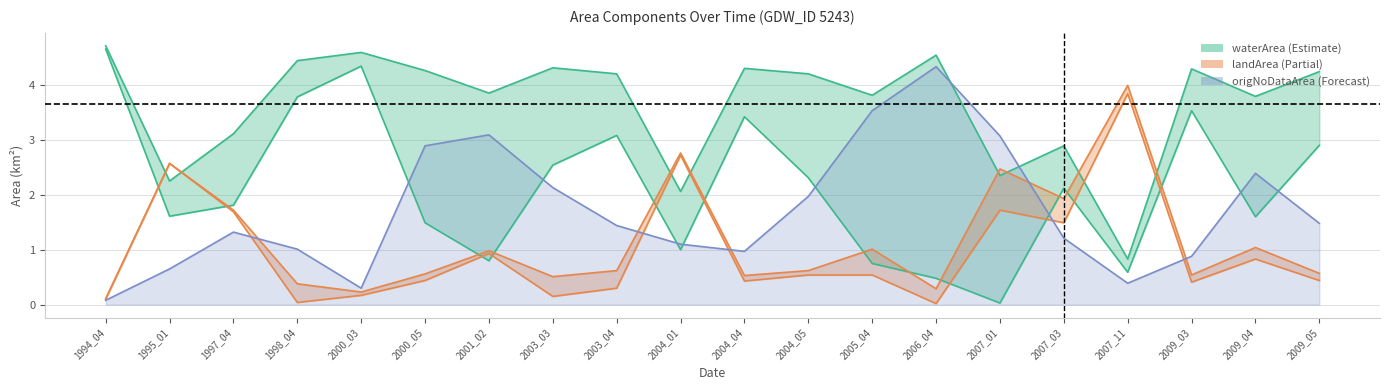

True or false: origWaterArea and waterArea intersect in this chart.

False